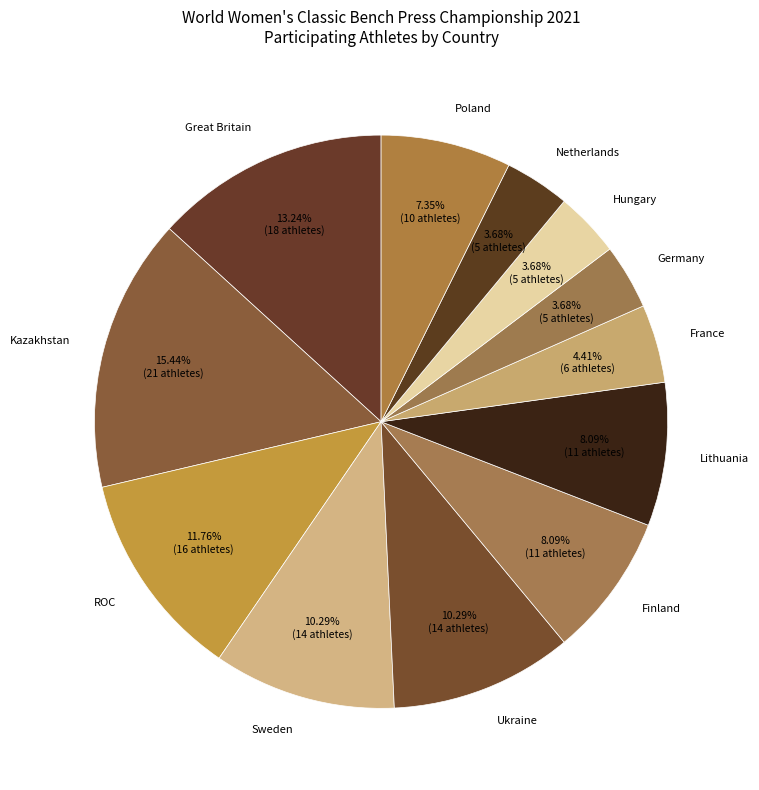

To the nearest percent, what is the average slice percentage?

8%